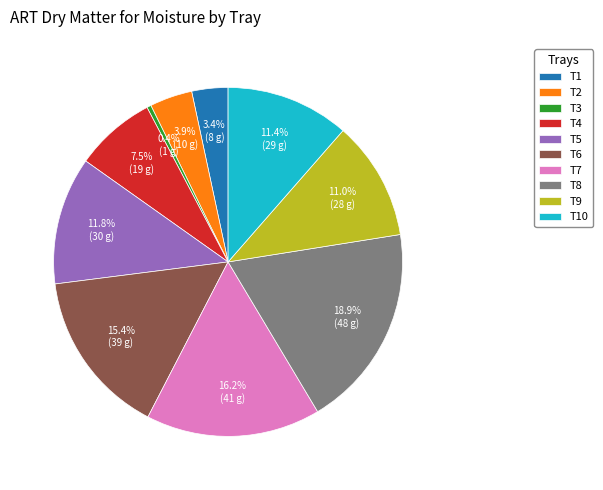

Is there any slice that represents more than half of the pie?

No